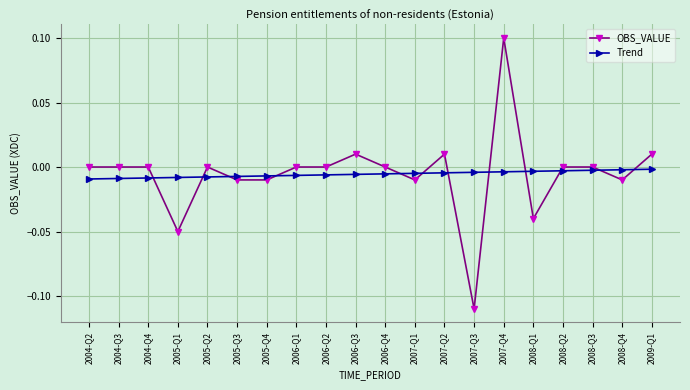

True or false: OBS_VALUE has more than 1 interior local peaks.

True